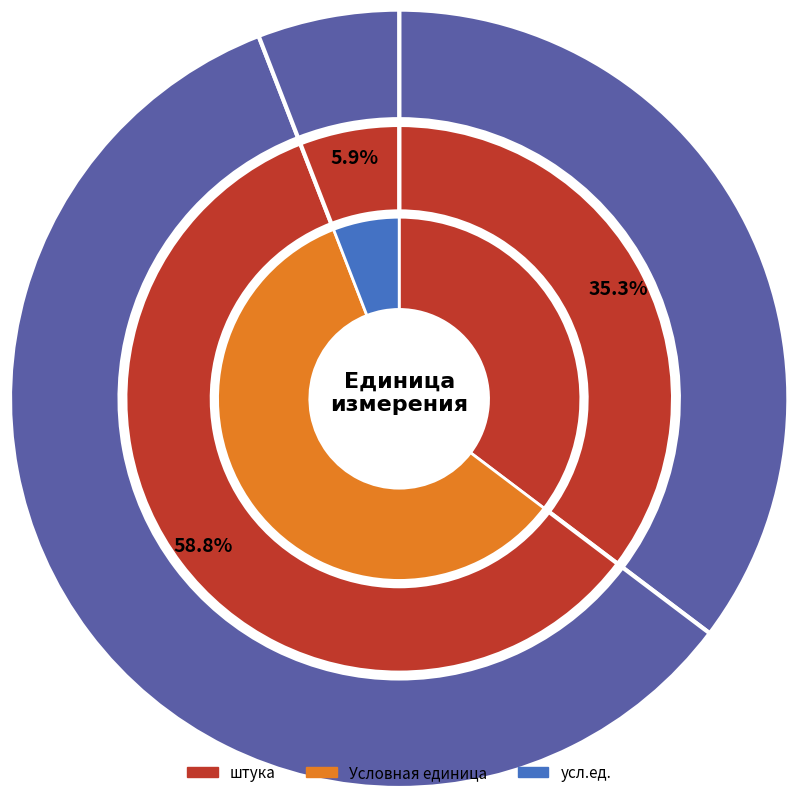

Does any single category account for the majority?

Yes